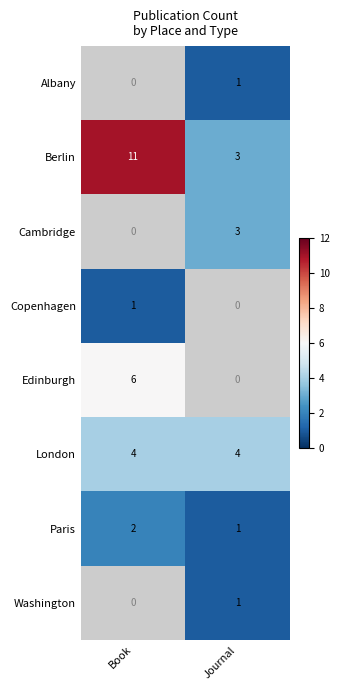

What is the sum of all Paris values?

3